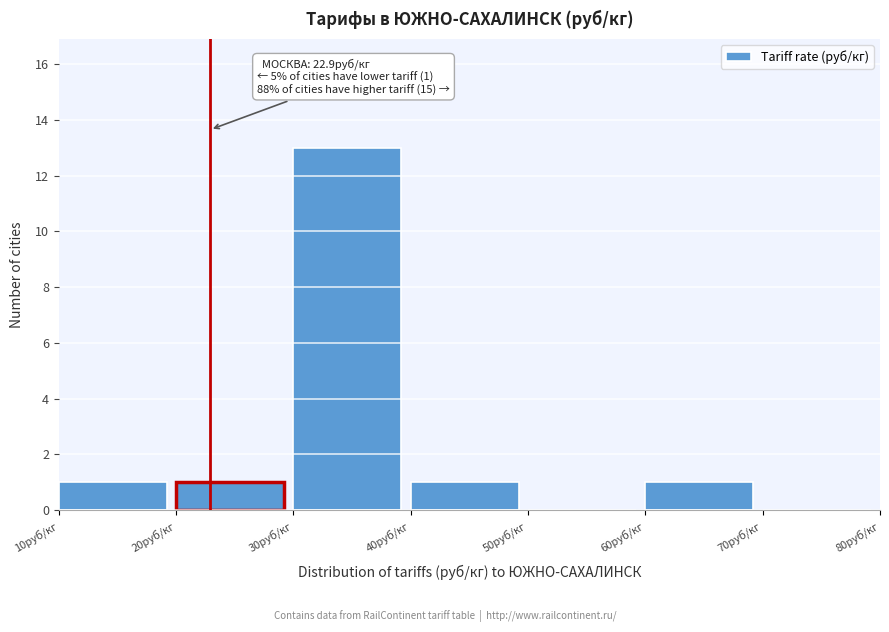

Which range on the x-axis has the tallest bar?

30 to 40